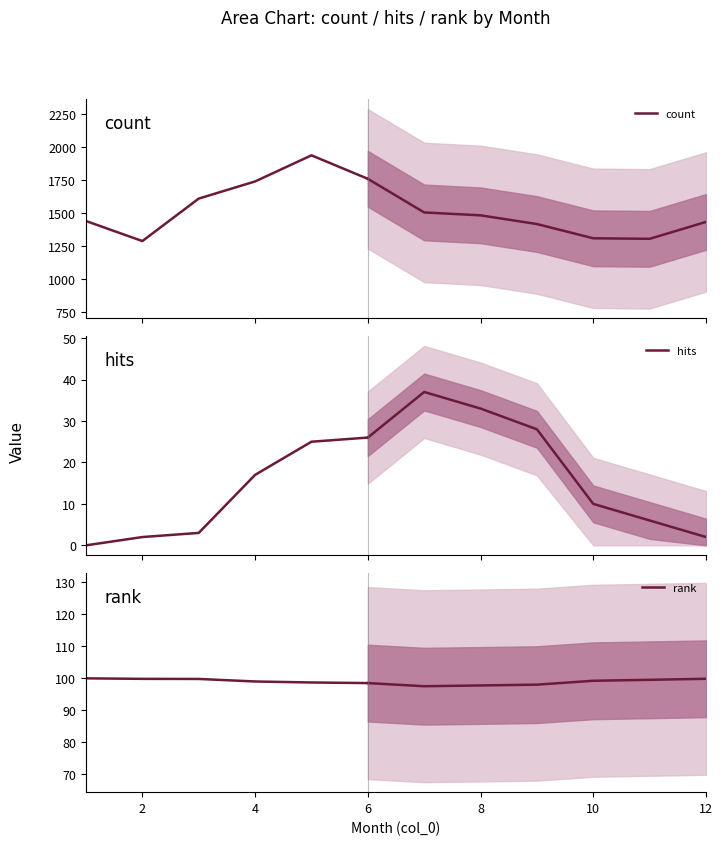

What is the sum of all hits values?

73.0